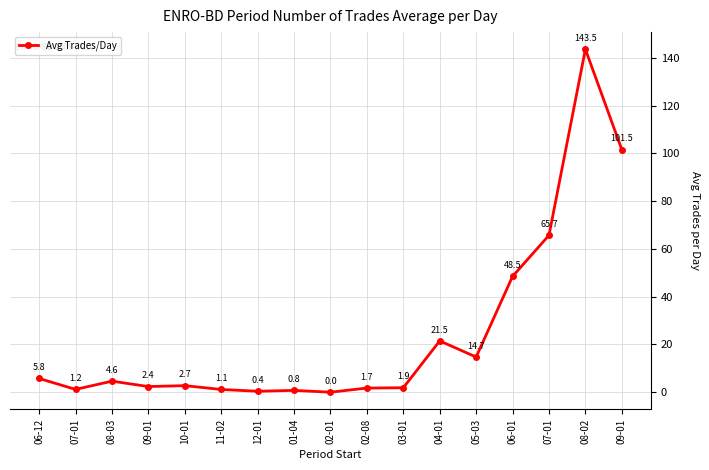

How many lines are shown in the chart?

1